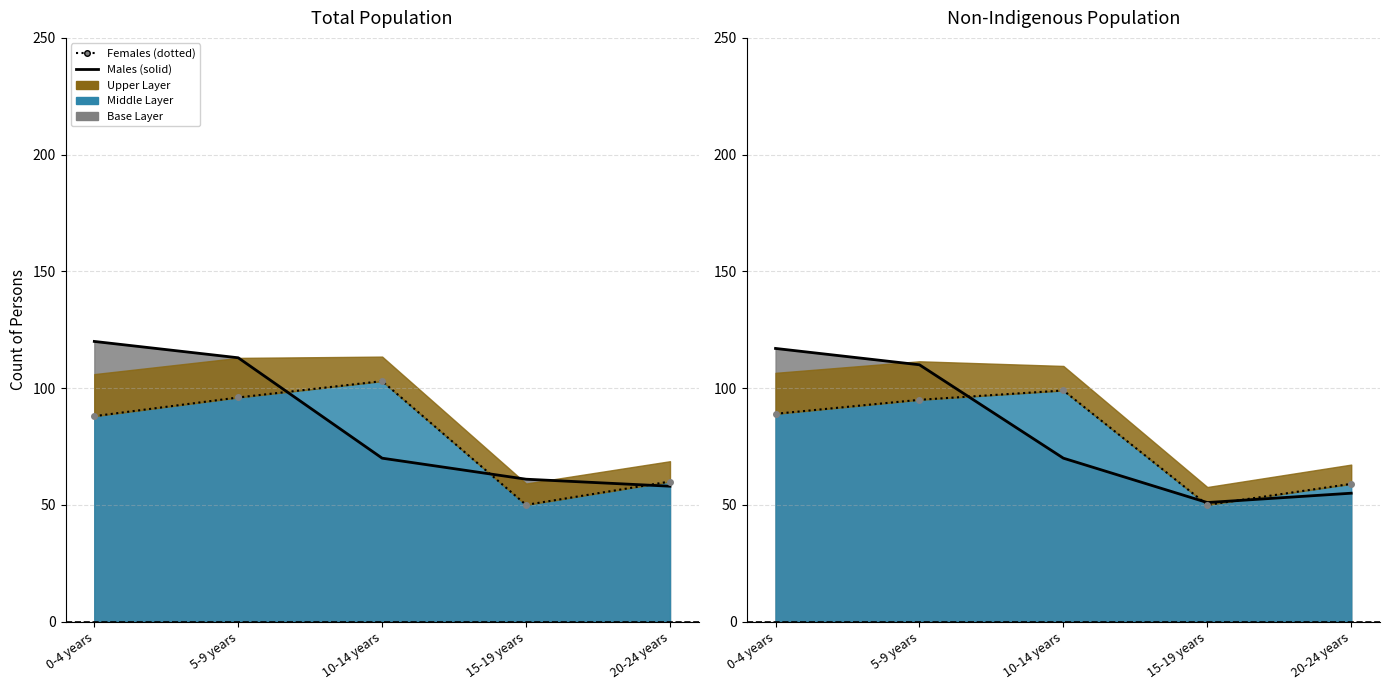

At 5-9 years, list the series in order from smallest to largest.

Non-Indigenous Females, Total Females, Non-Indigenous Males, Total Males